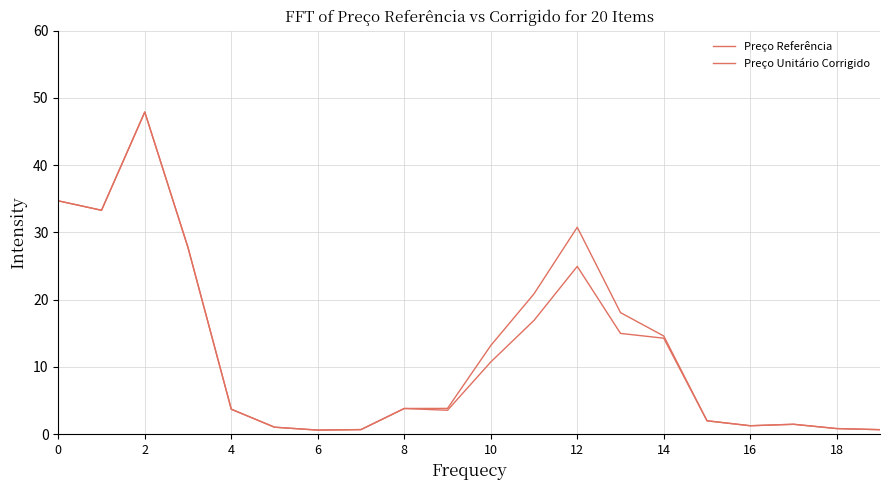

What is the difference between the second highest and minimum values in the Preço Unitário Corrigido series?

34.1